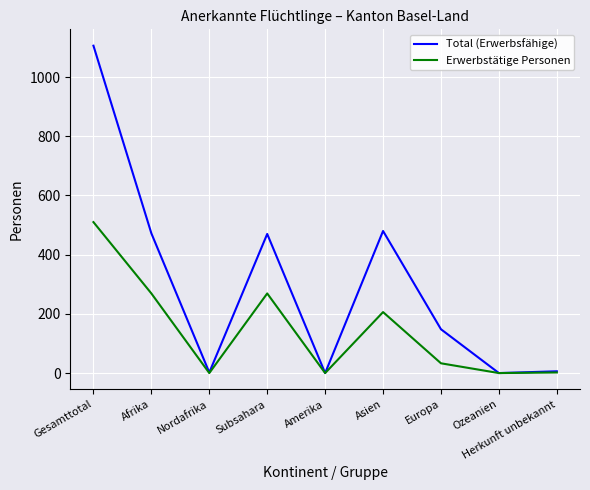

Count the number of categories in the chart.

9